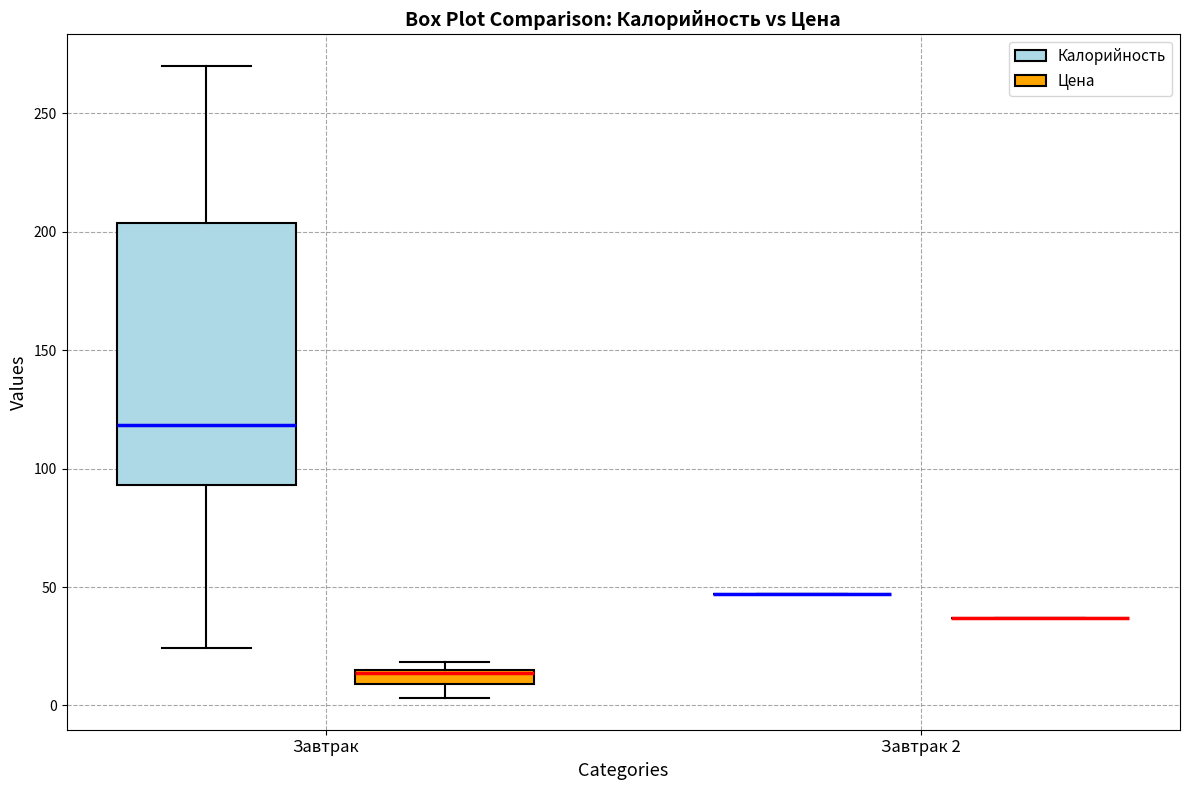

Comparing the boxes themselves (not the whiskers), which one is the tallest?

Завтрак (Калорийность)